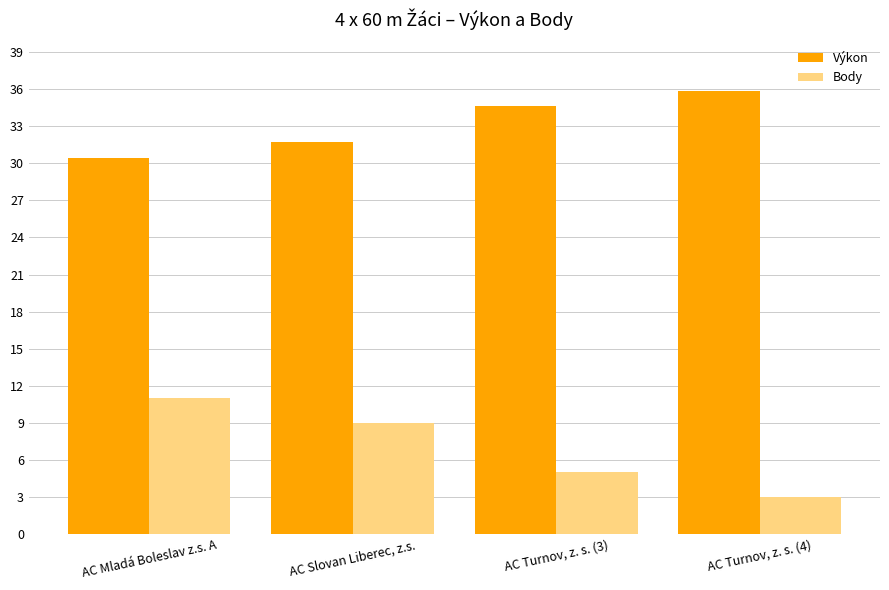

What is the smallest value displayed?

3.0